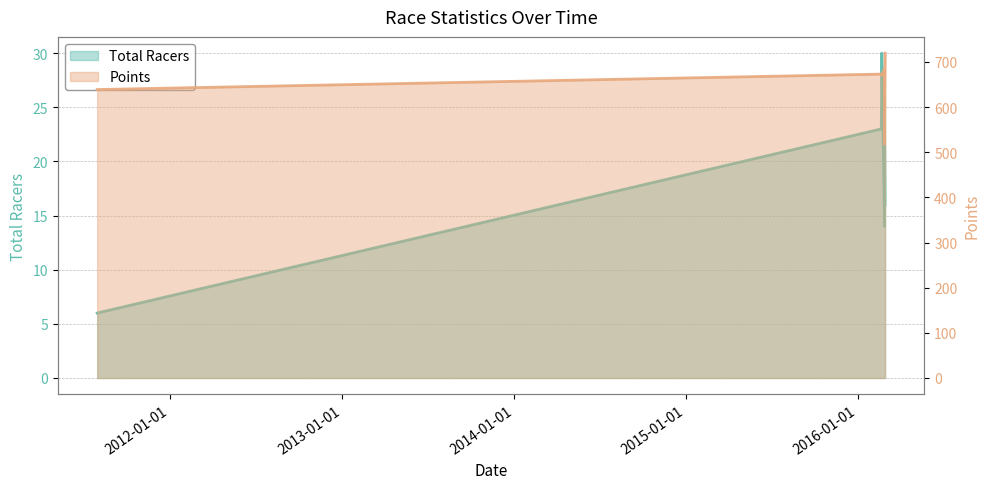

What is the highest value of the Points series?

719.5